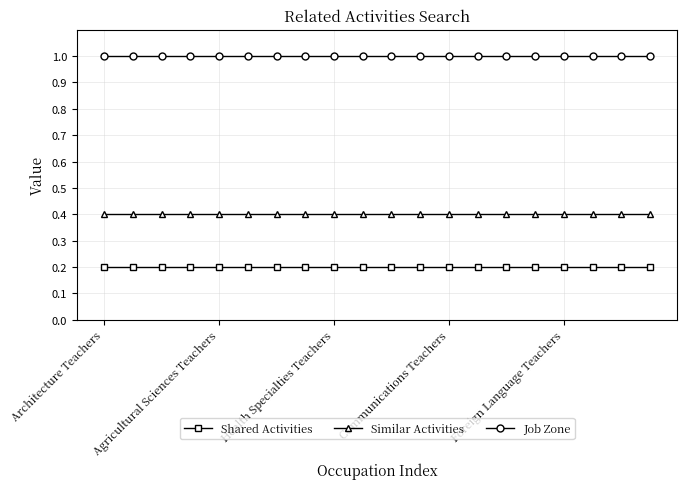

At how many categories does at least one series exceed 0?

20